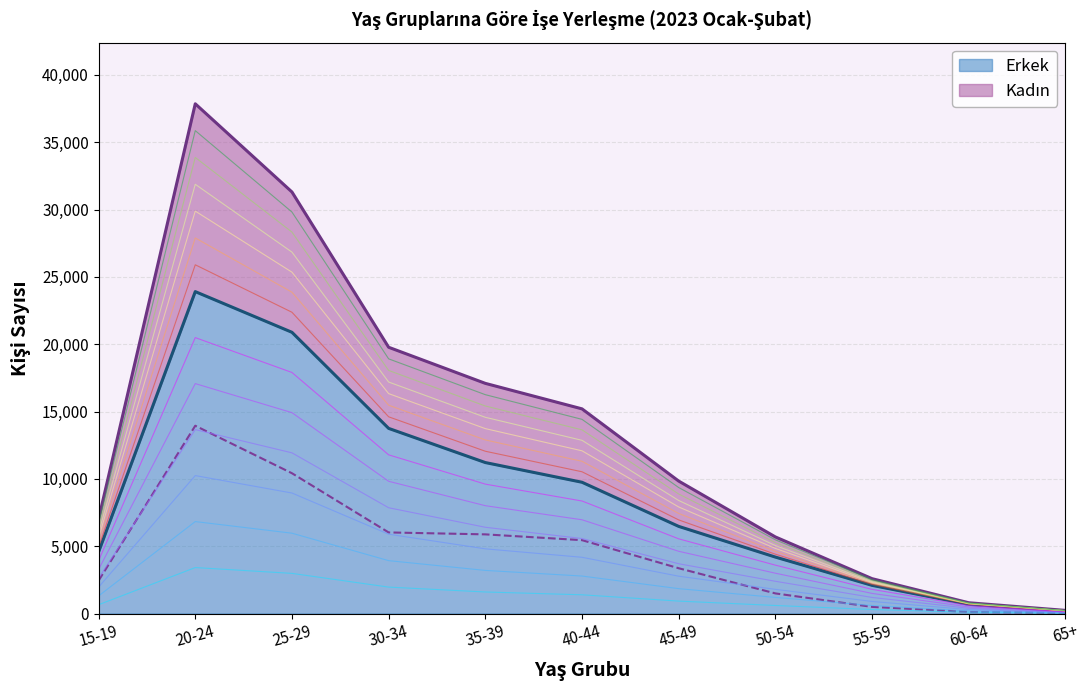

What is the difference between the maximum and minimum values in the Kadın series?

13901